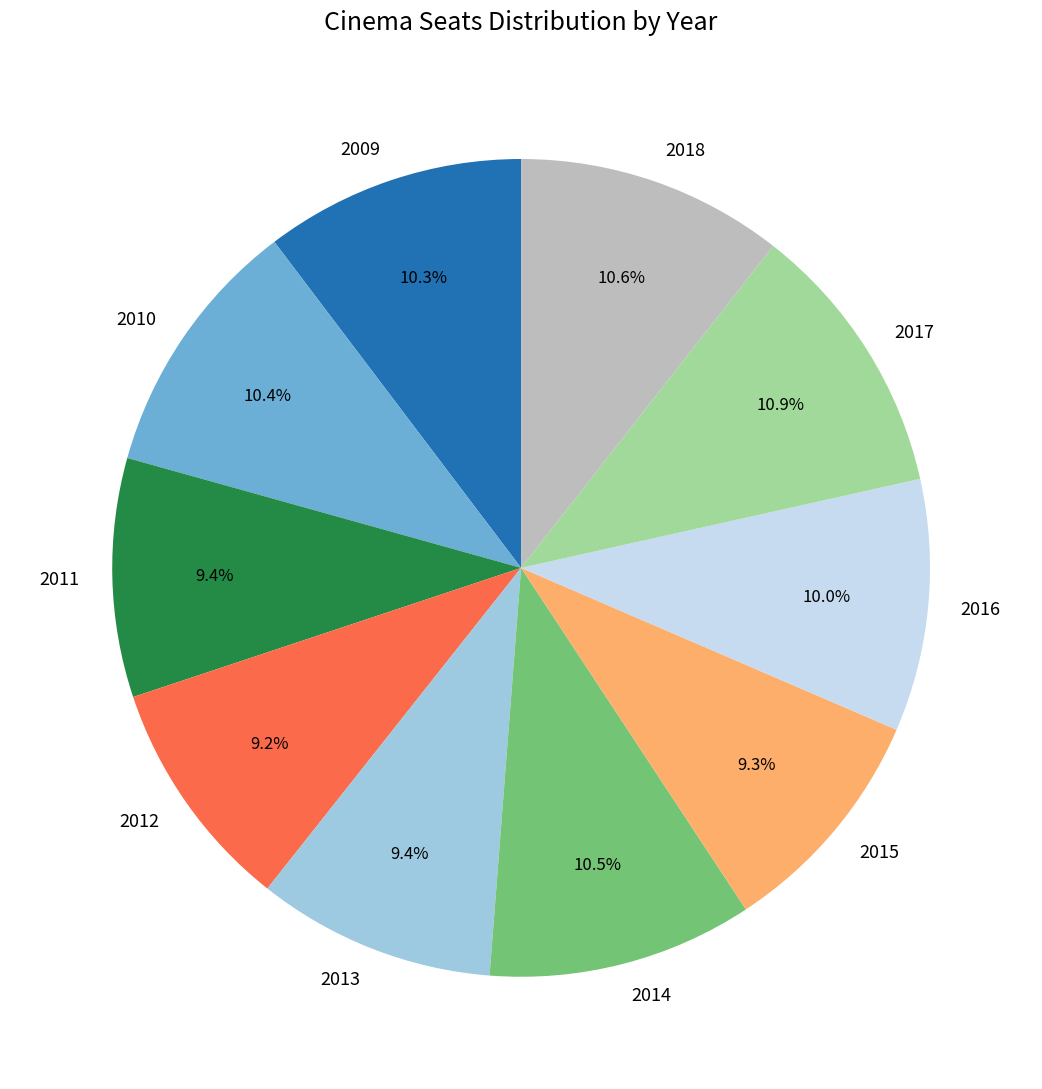

How much of the chart is everything except 2011?

90.6%